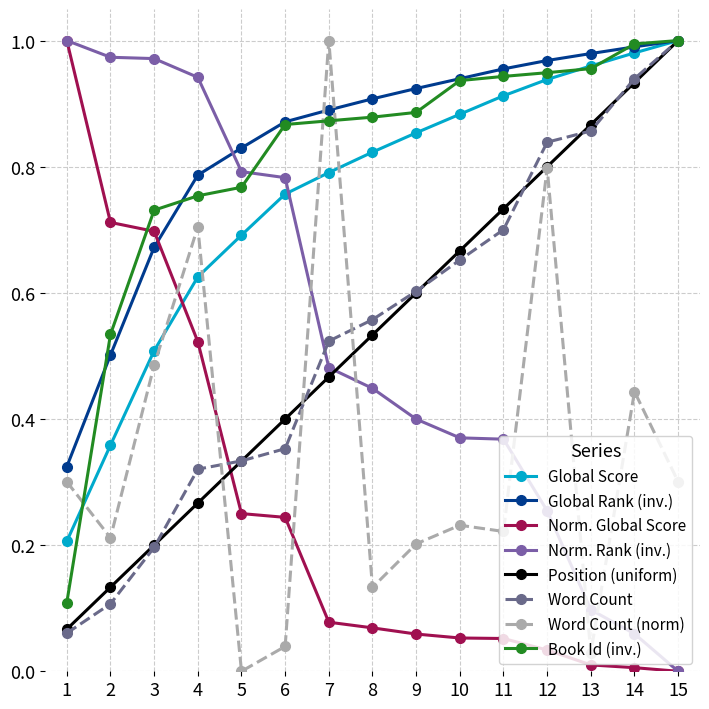

At which label does Word Count reach its peak?

15